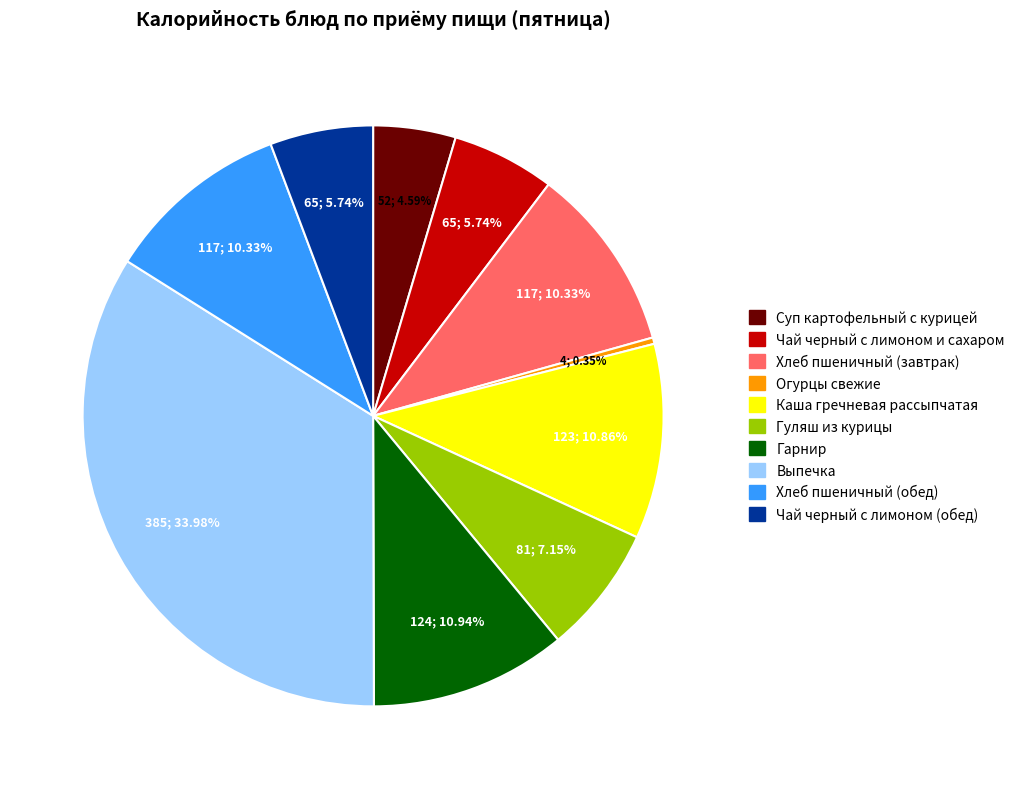

Which slice is the smallest?

Огурцы свежие